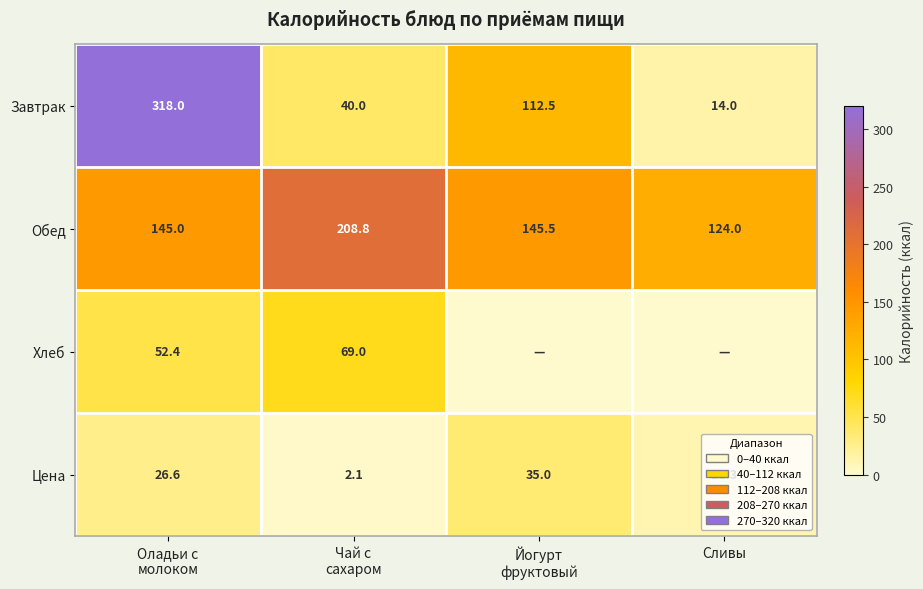

At which label does Обед reach its minimum?

Сливы